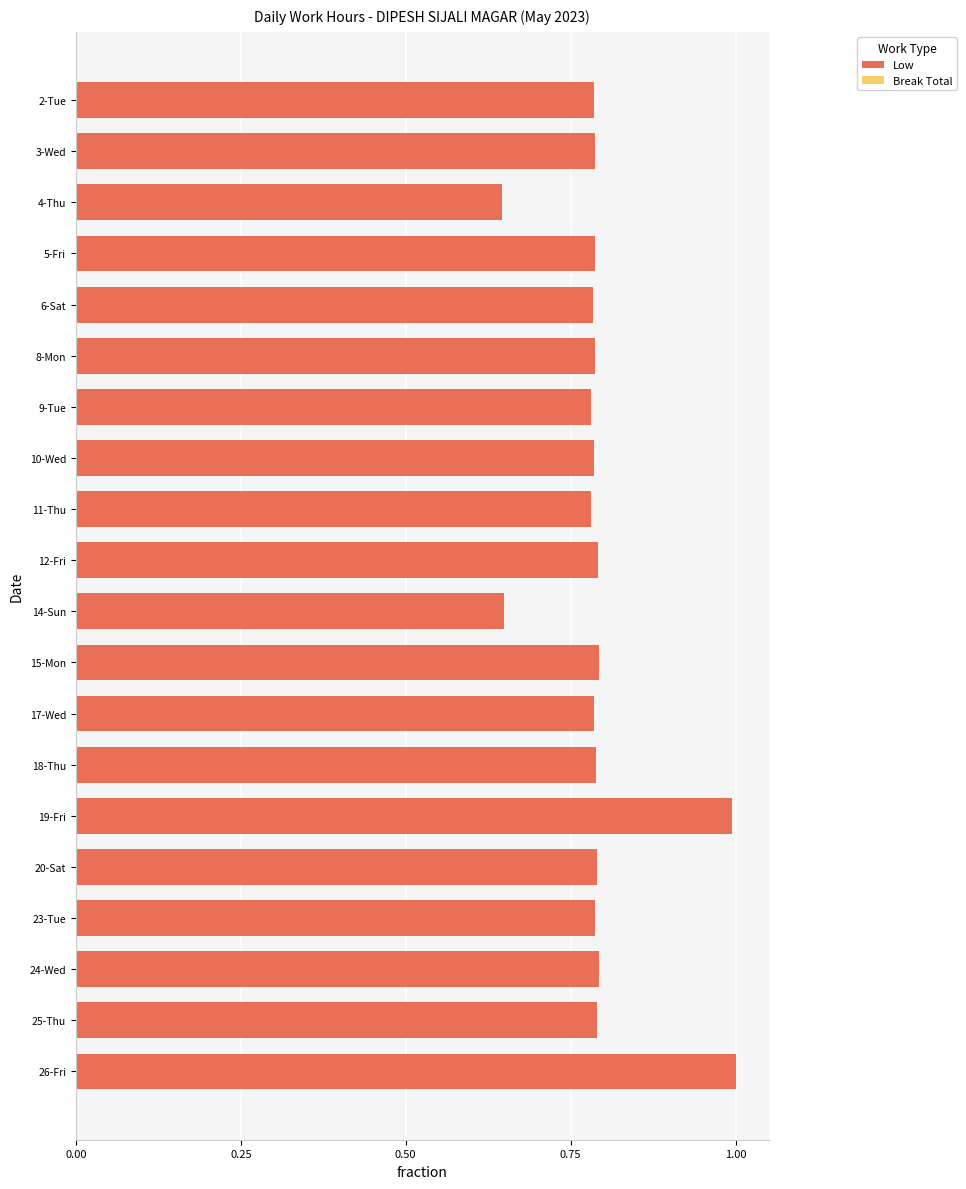

Which has a higher value, 8-Mon or 14-Sun?

8-Mon